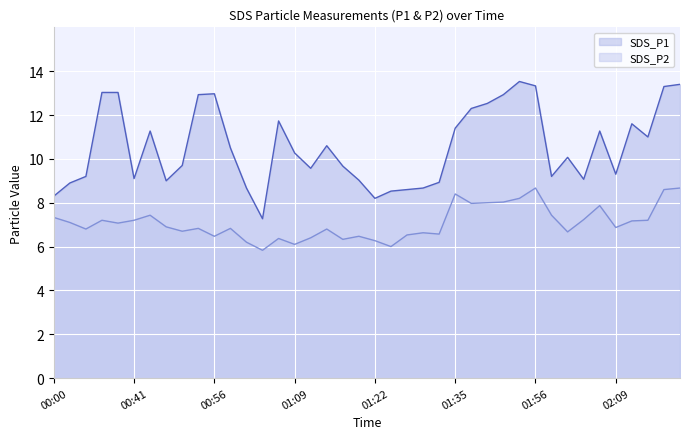

At how many categories does at least one series exceed 5?

40